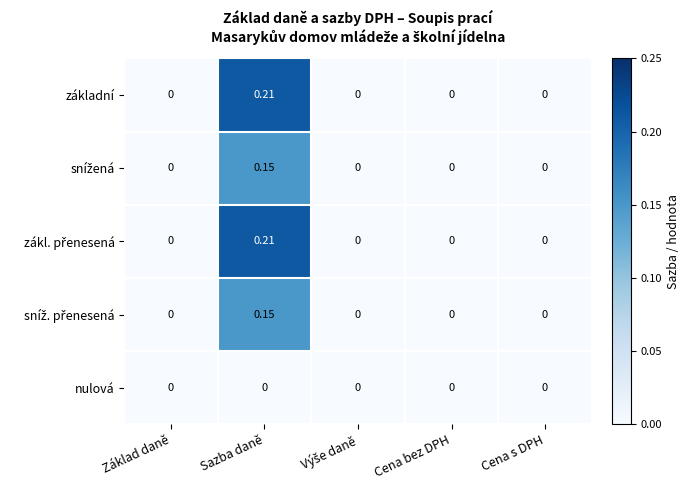

At which category does the chart reach its peak across all series?

Sazba daně